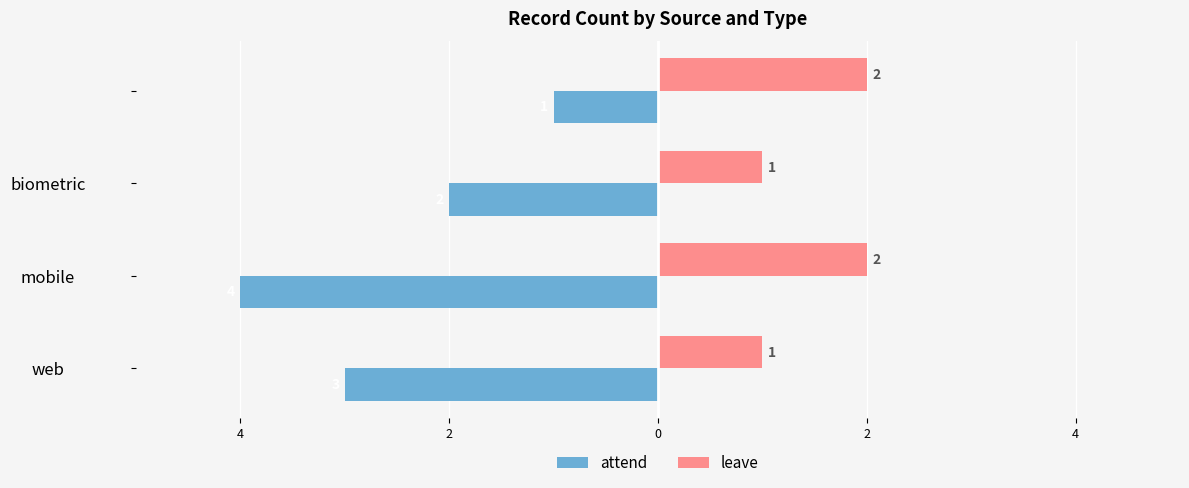

Which series has the widest spread of values?

attend